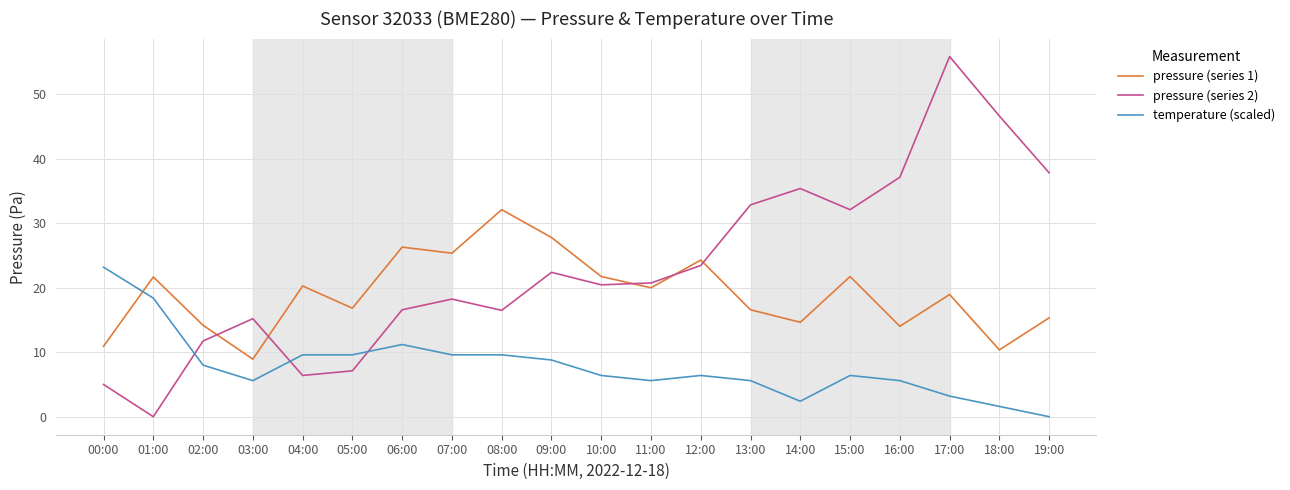

At which label does pressure (series 1) reach its peak?

08:00